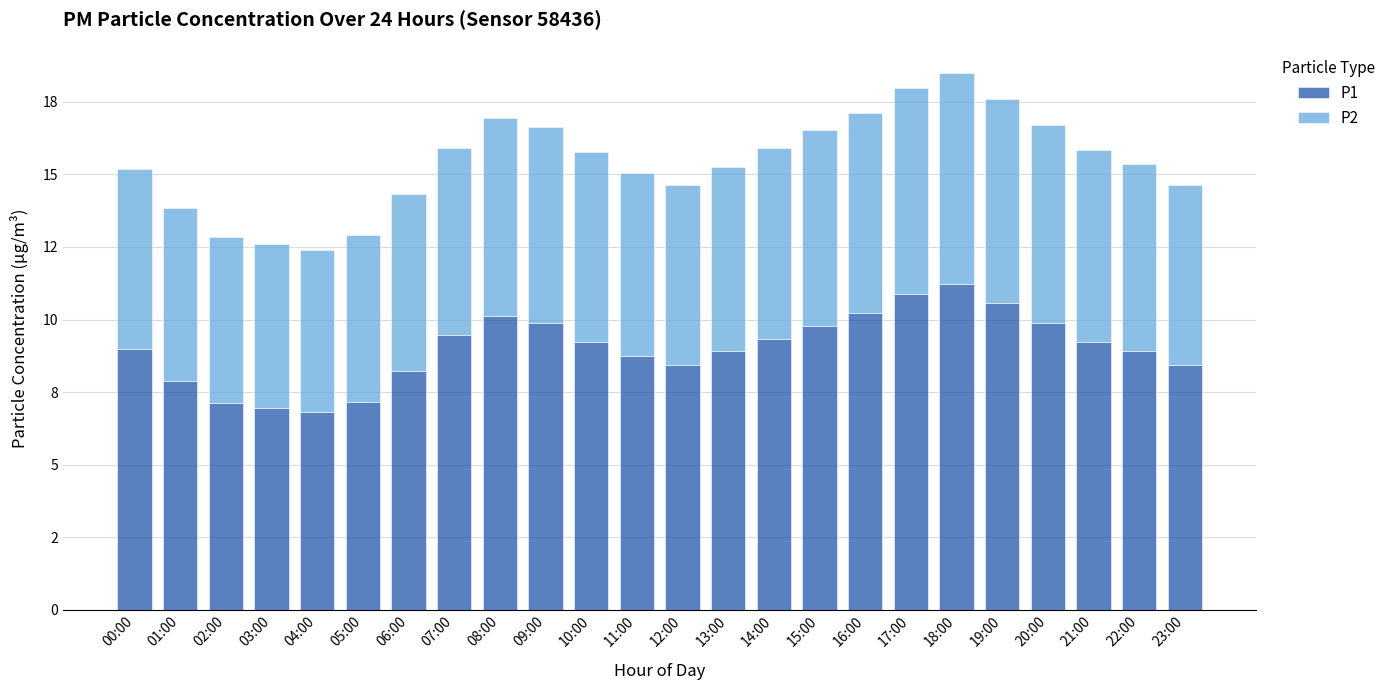

True or false: P1 has a value of 8.9 at 22:00.

True